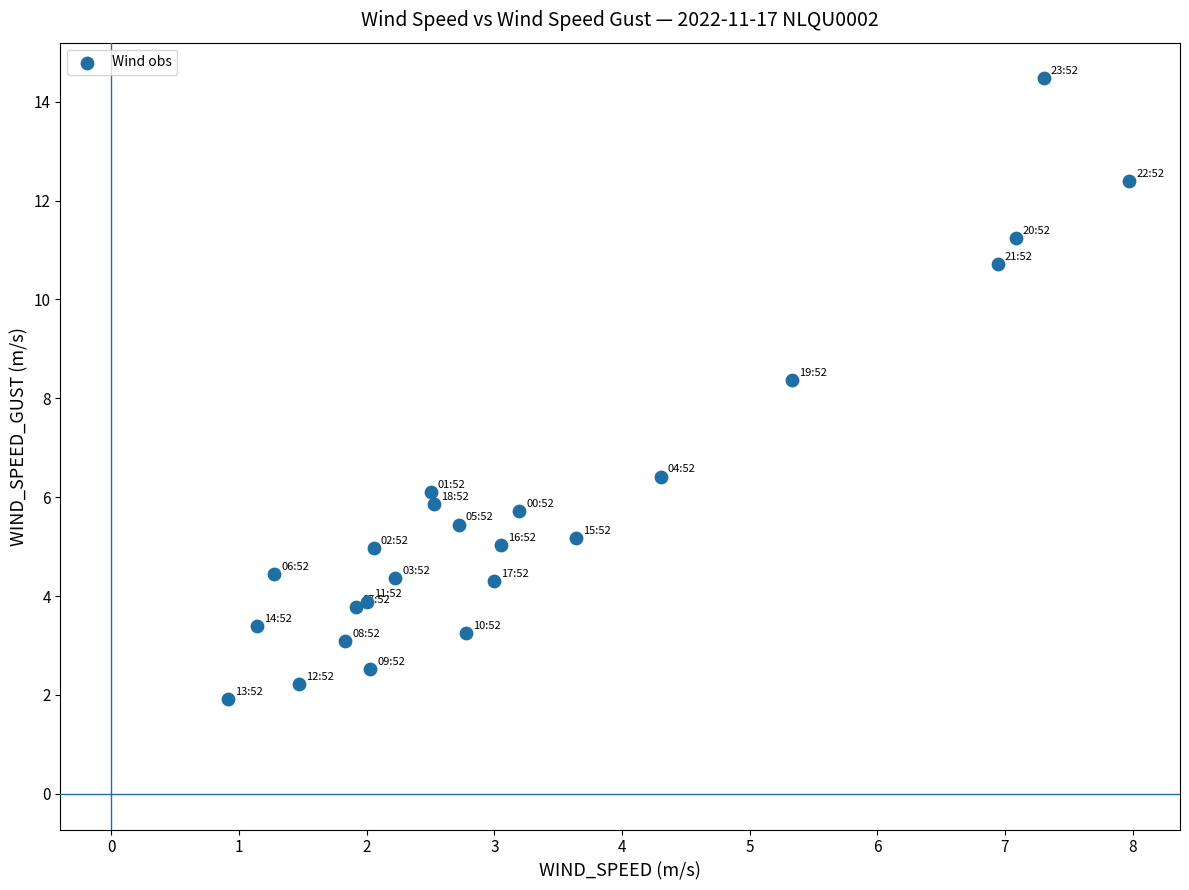

What Y value in the scatter plot is closest to 8?

8.4